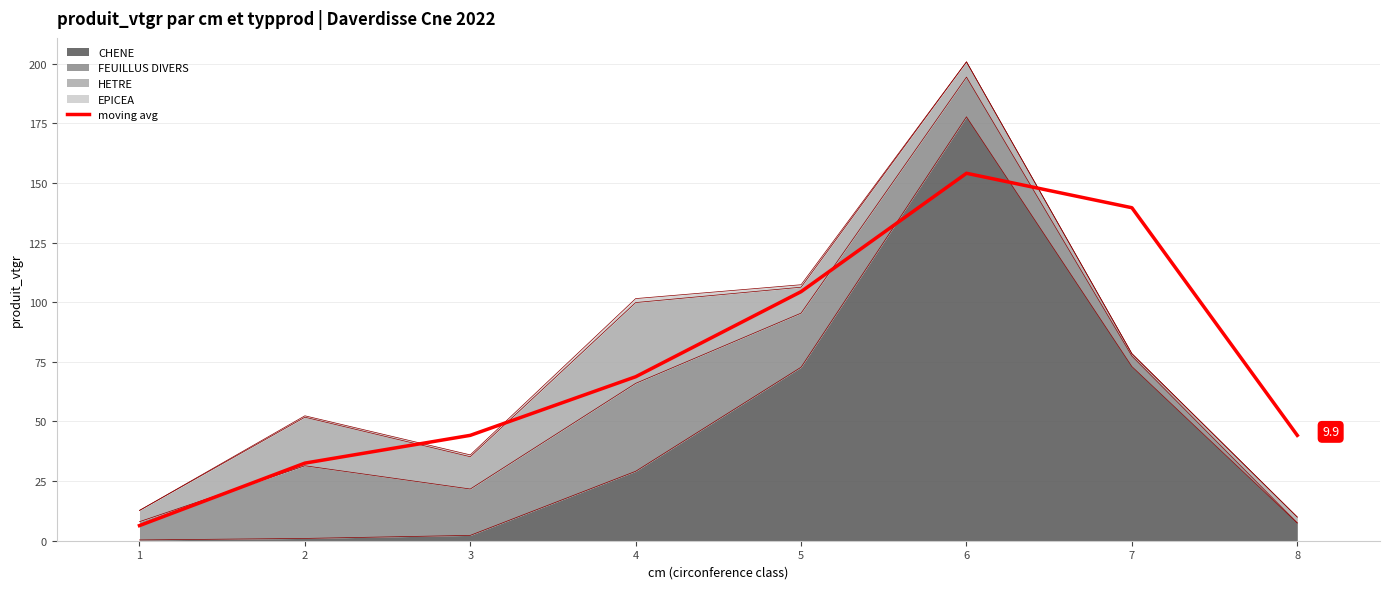

True or false: the data shows 222.3 at 7.

False